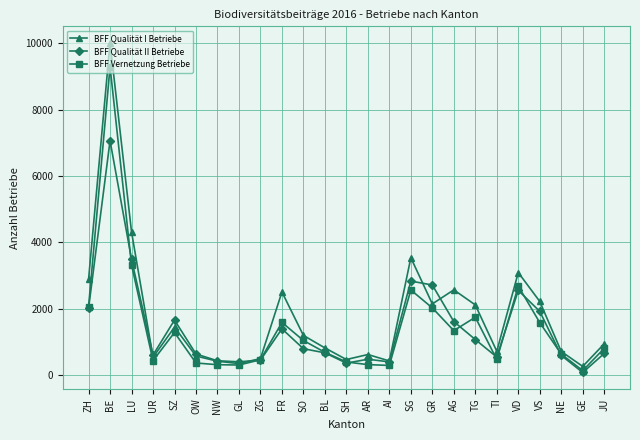

Which series has the largest total across all categories?

BFF Qualität I Betriebe